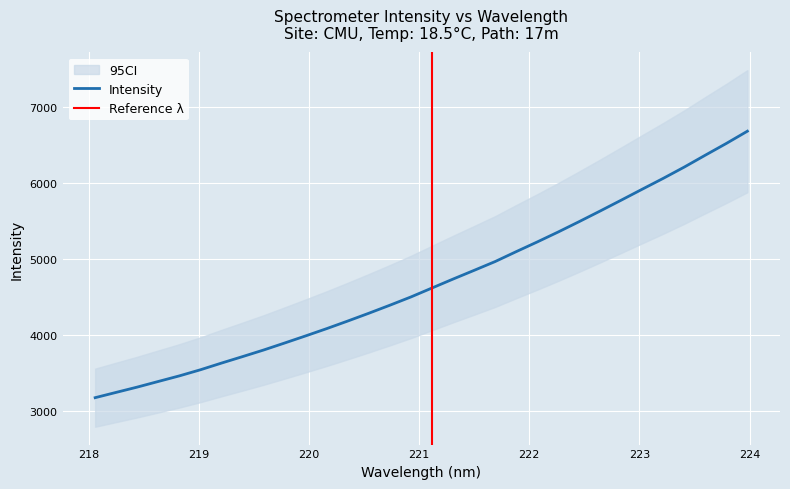

Which category has the highest value across all series?

223.9802